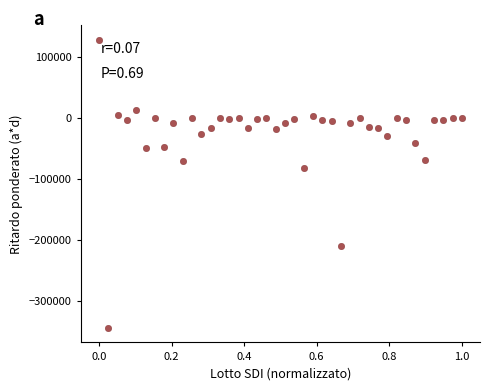

What is the range of Y values (max minus min)?

472036.7